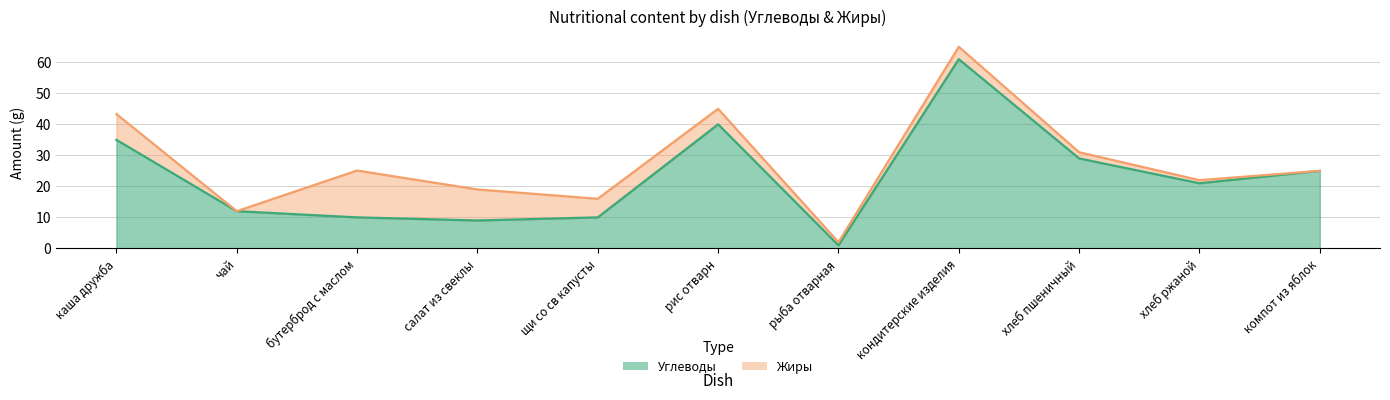

What is the difference between the maximum and minimum values?

60